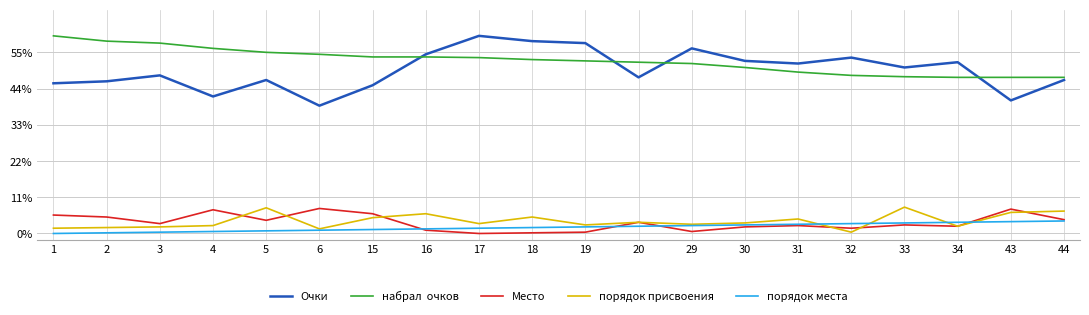

What is the maximum value shown in the chart?

60.0